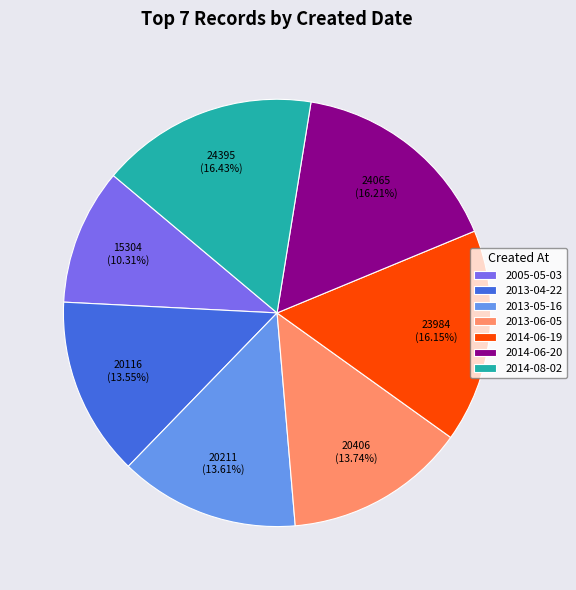

To the nearest percent, what is the difference between the largest and smallest slice percentages?

6%